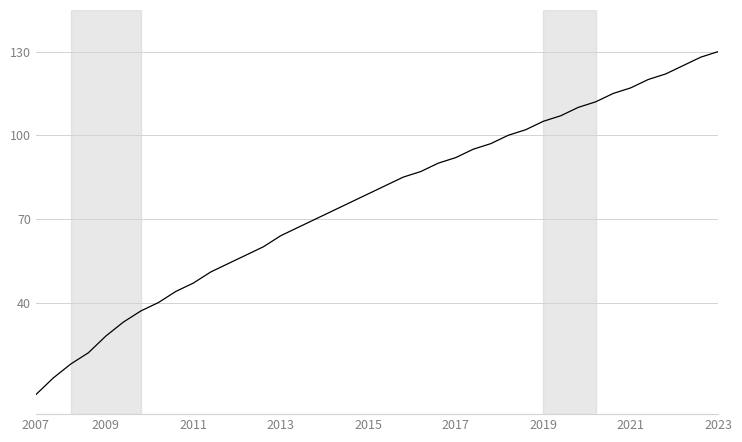

What is the difference between the maximum and minimum values?

123